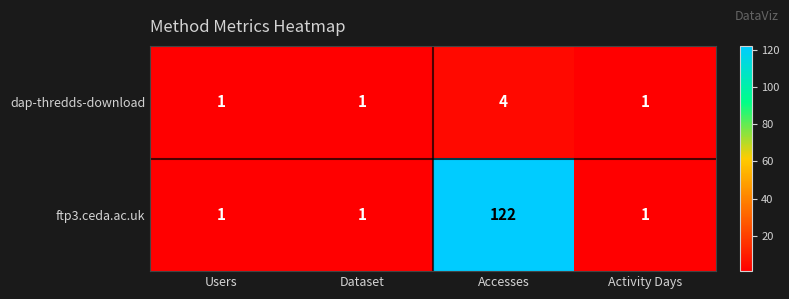

Which series has the widest spread of values?

ftp3.ceda.ac.uk